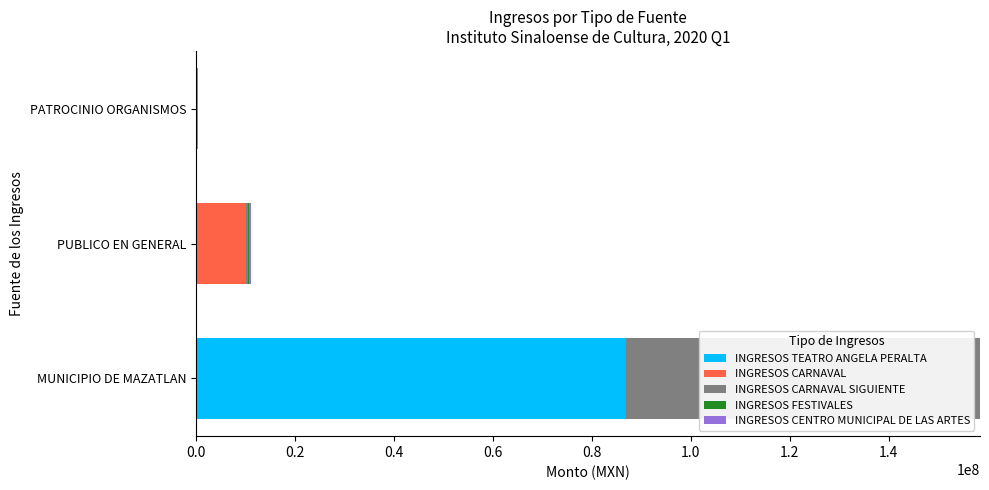

How many categories are shown in the chart?

3